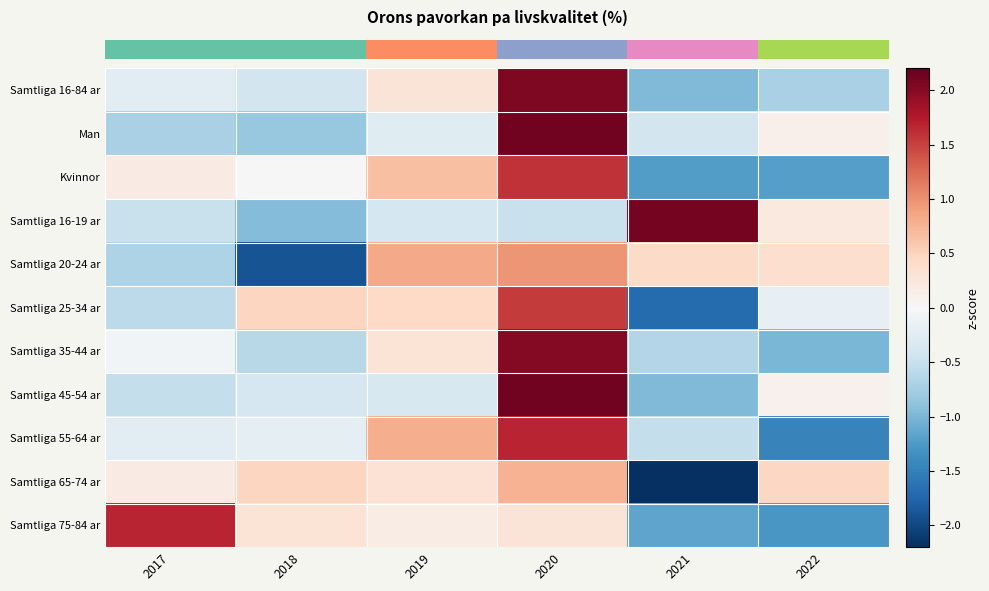

What is the total value across all series at 2017?

-1.5